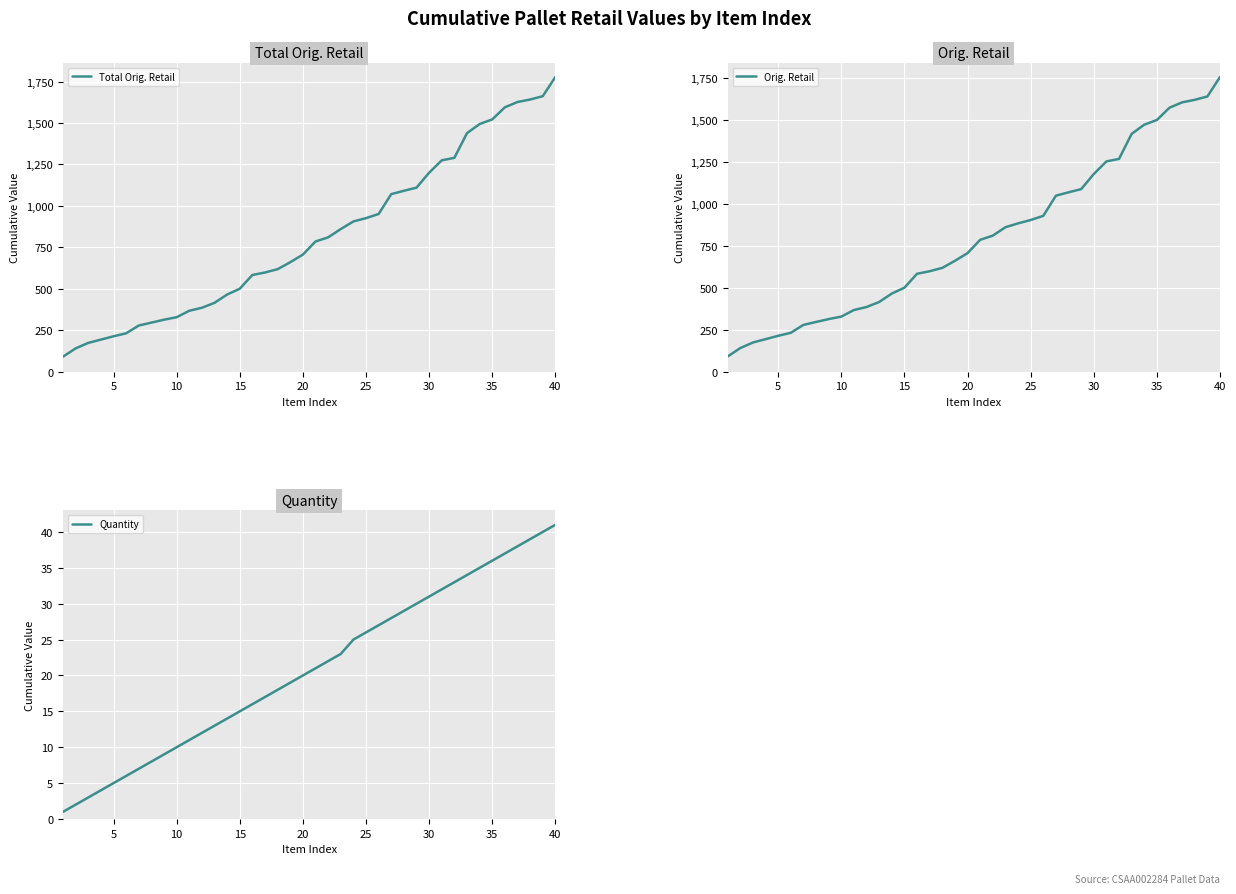

What is the highest value of the Total Orig. Retail series?

1777.4